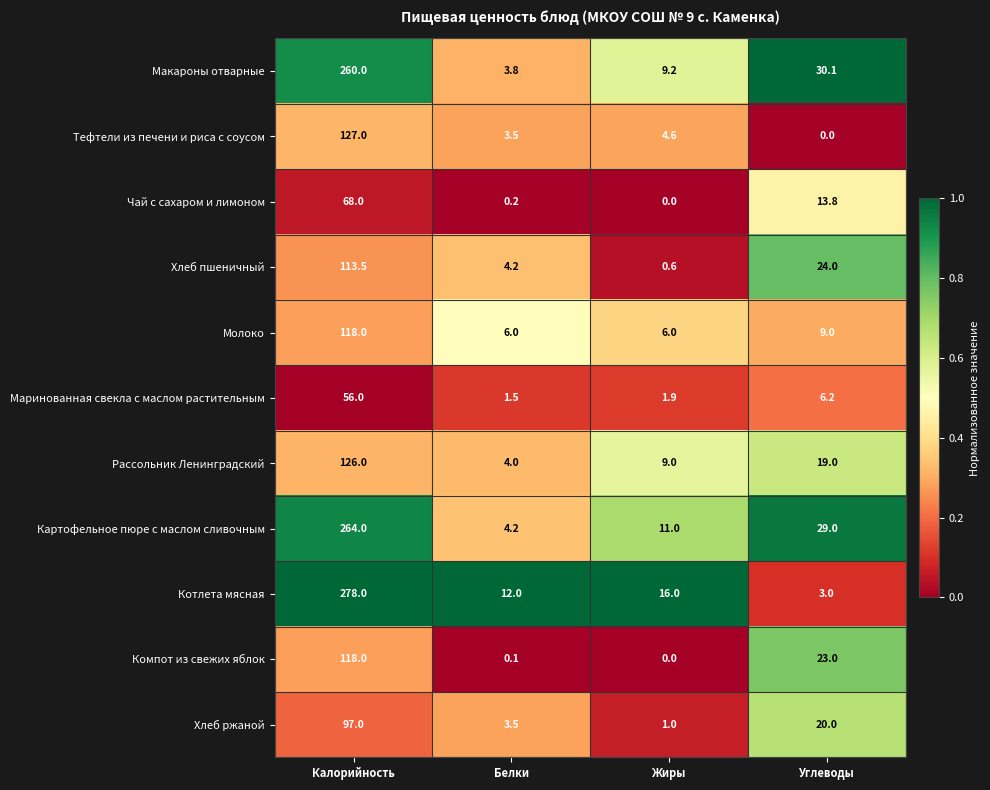

At how many categories does at least one series exceed 0?

4